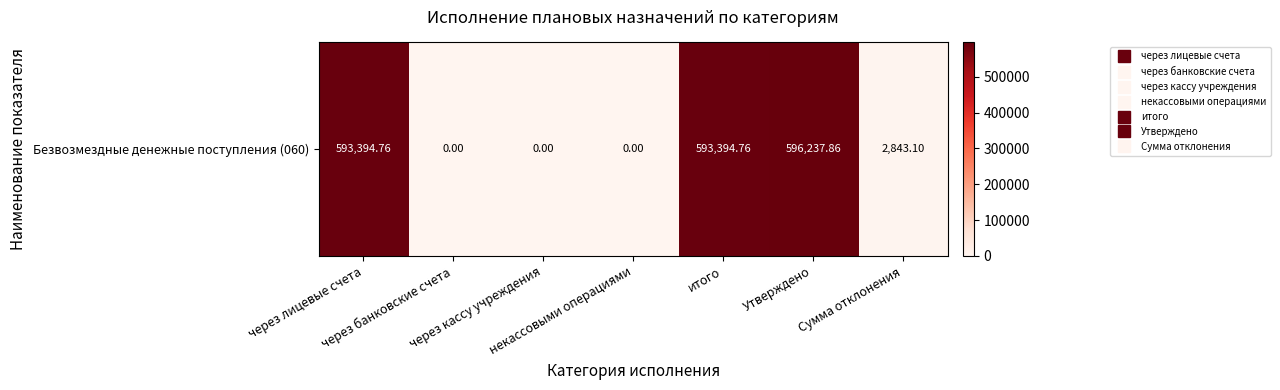

What is the sum of all values?

1785870.5